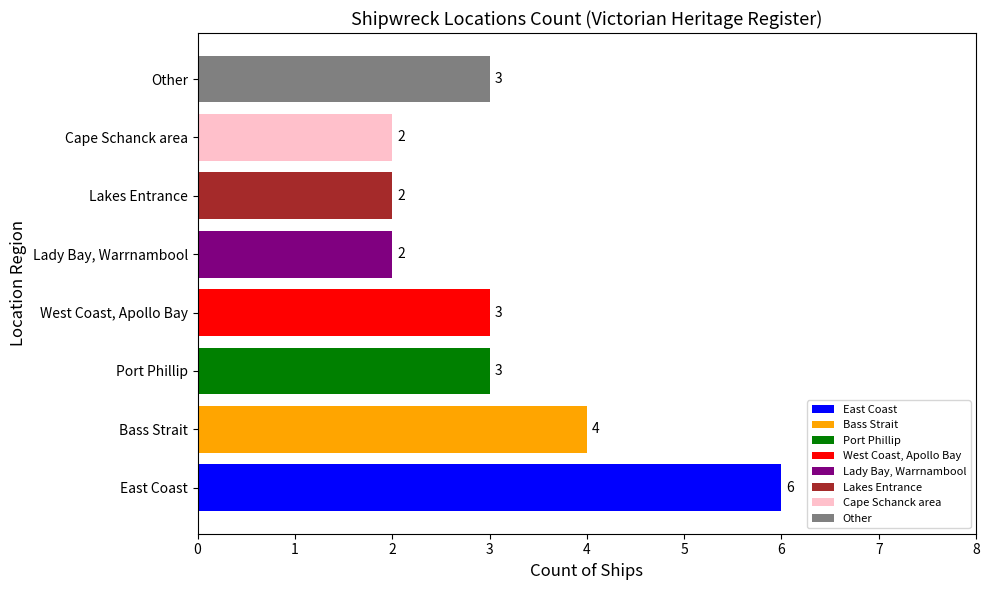

The chart shows a value of 4 at Bass Strait. True or false?

True